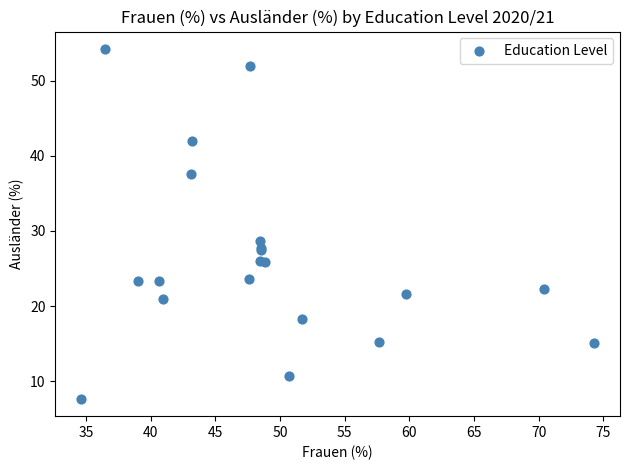

What Y value in the scatter plot is closest to 30?

28.7